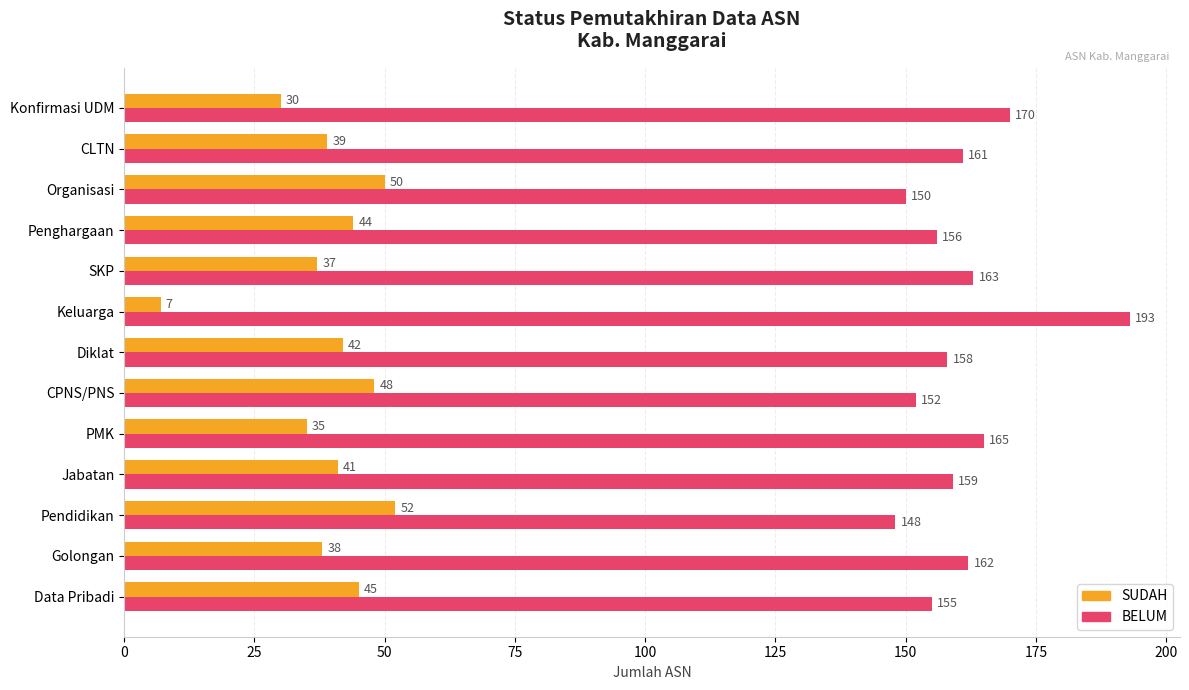

At how many categories does at least one series exceed 145?

13